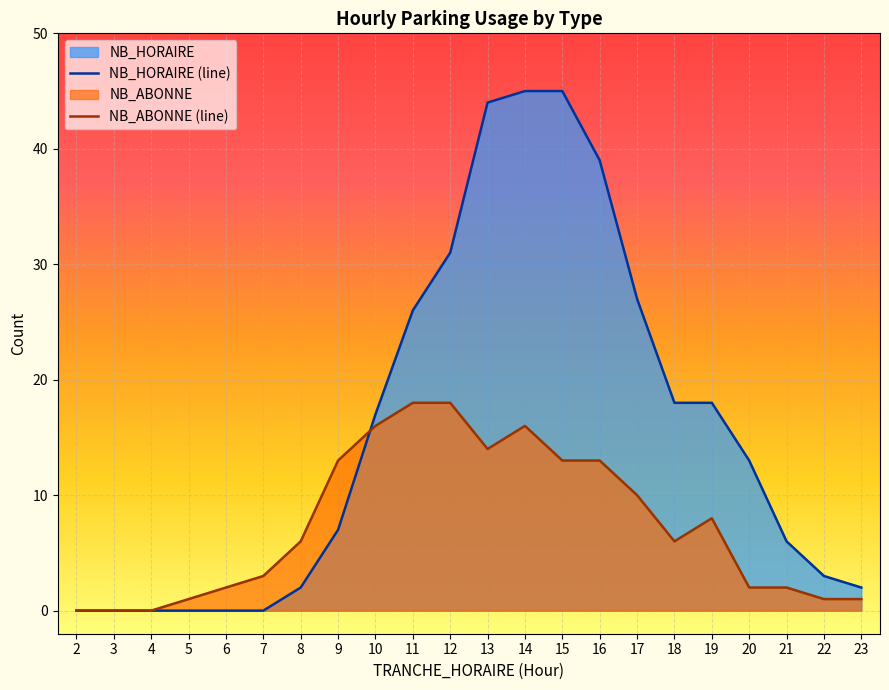

What are all the series names shown in the legend?

NB_HORAIRE (line), NB_ABONNE (line)